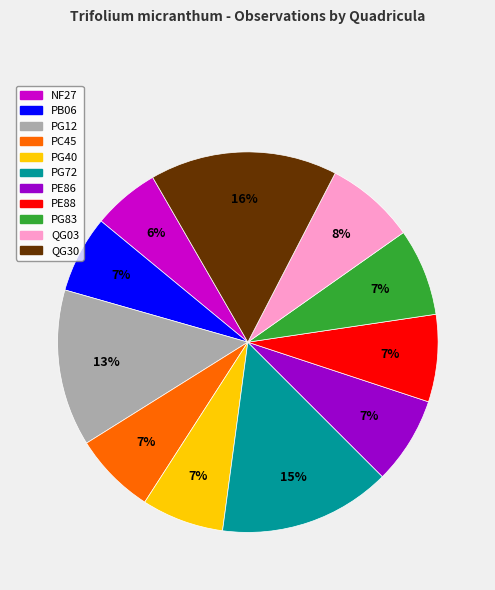

True or false: QG30 accounts for 3% of the total.

False